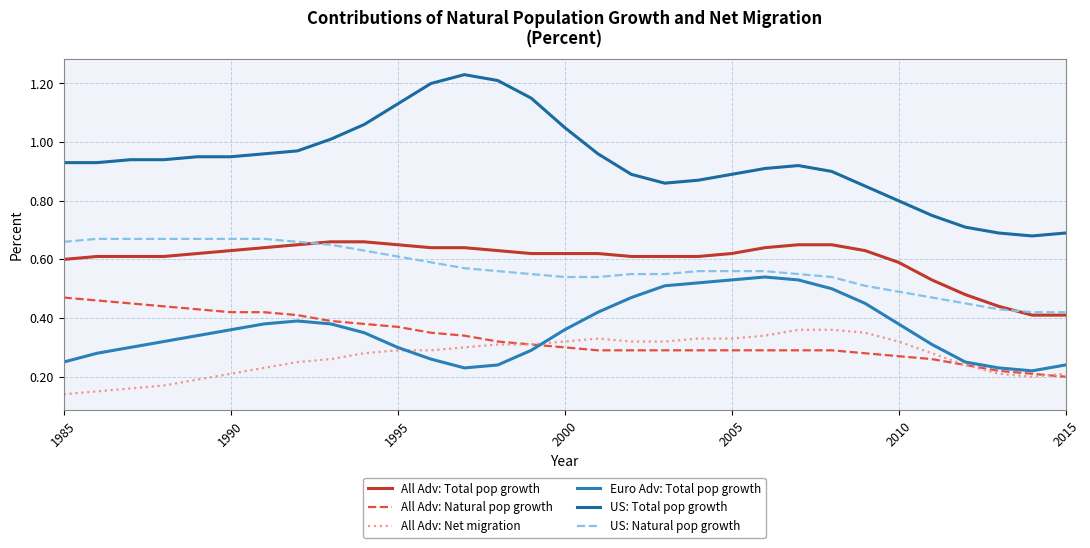

Is this an area chart (filled region under the line)?

No